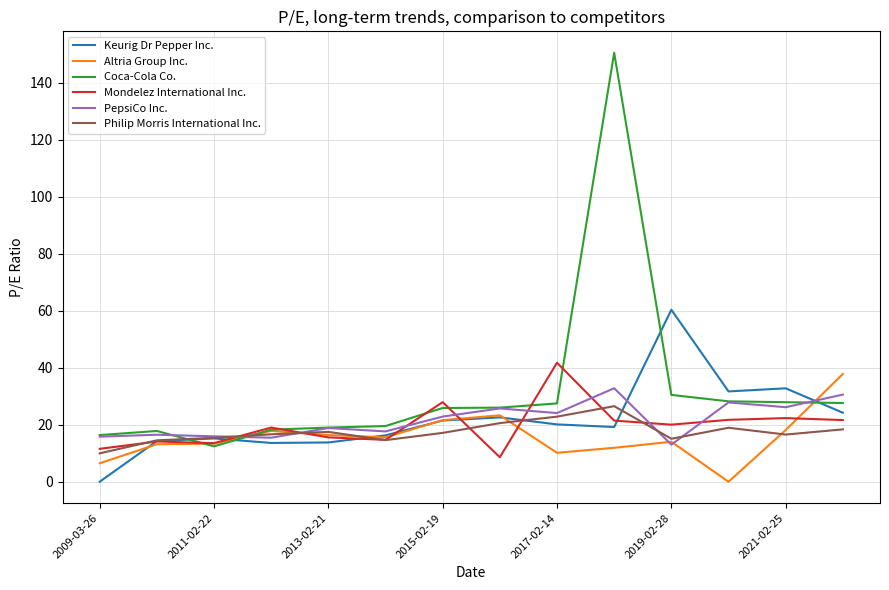

Which series has the largest total across all categories?

Coca-Cola Co.